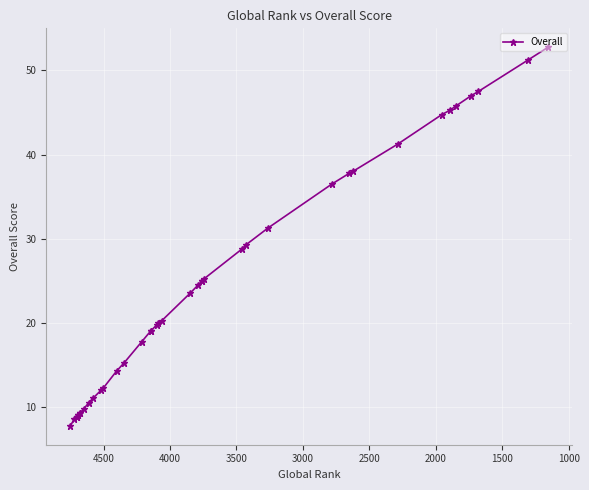

What is the difference between the maximum and minimum values?

45.0